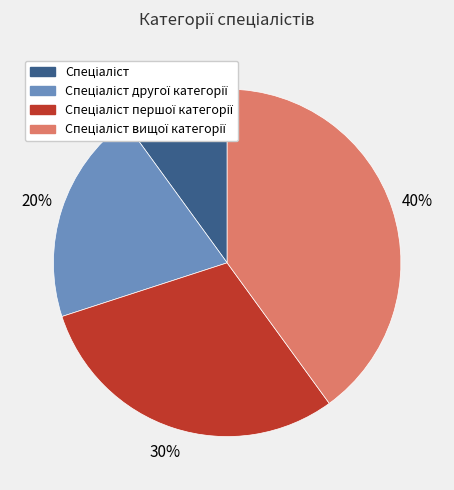

To the nearest percent, what is the difference between the largest and smallest slice percentages?

30%